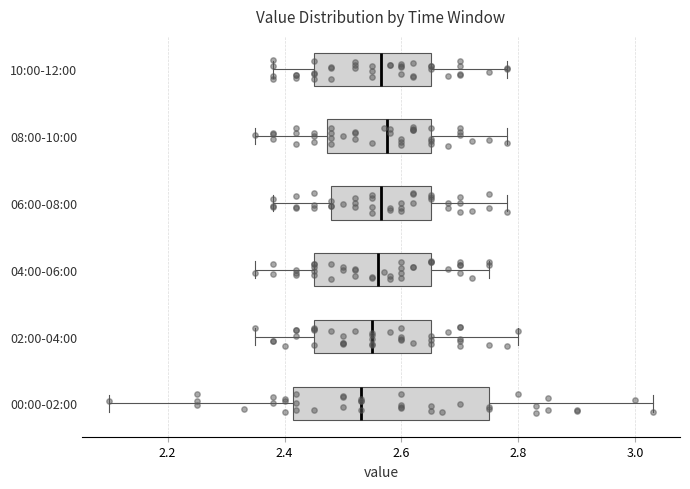

Which box is the widest, from its left edge to its right edge?

00:00-02:00